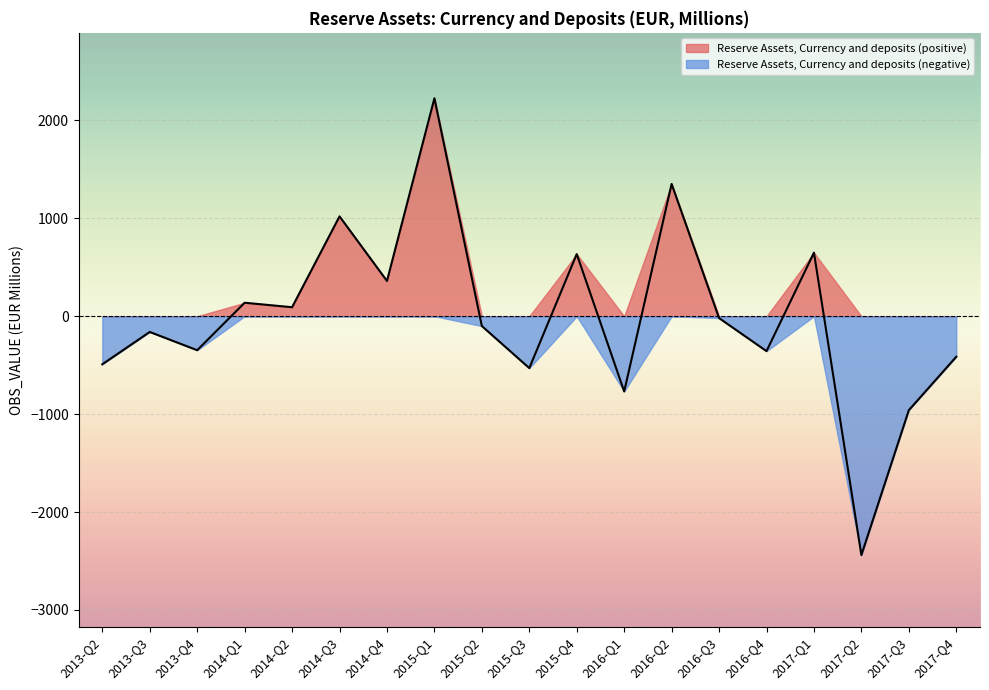

At which category does the data reach its first local valley?

2013-Q4